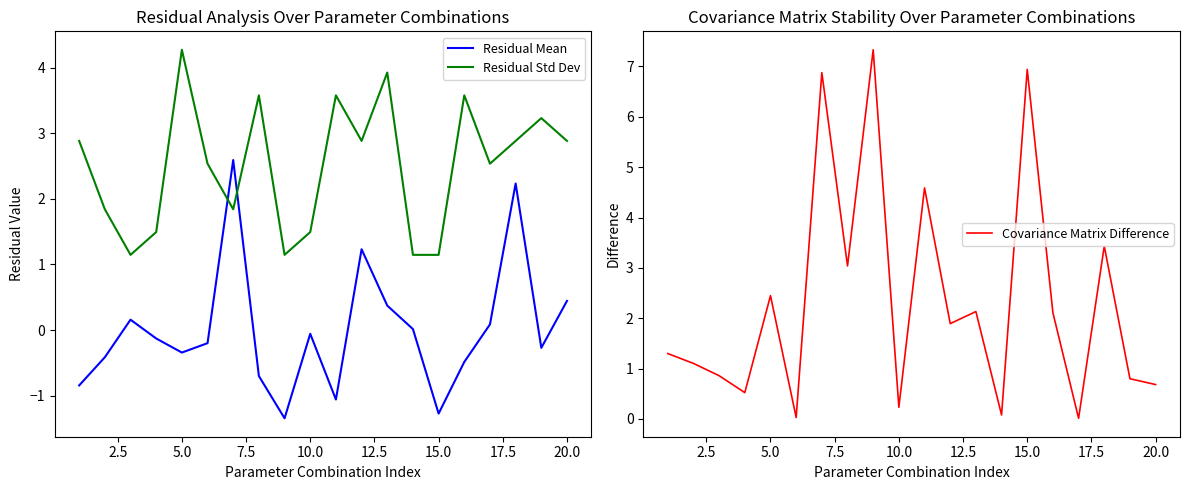

Is it true that Residual Std Dev equals 1.7 at 15.0?

False